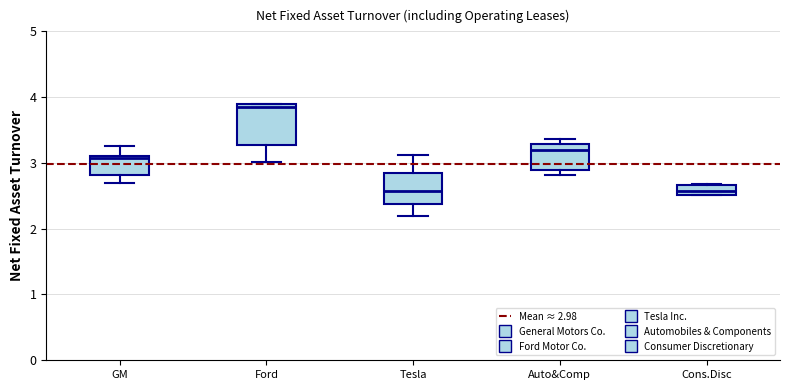

Reading left to right, transcribe this box plot: for each box, give where its median line is, the range the box spans, and where its two whiskers end, as read against the y-axis. The values are not printed on the chart, so give them approximately, as read against the axis.

GM: median 3.1 (just below the box's upper edge), box 2.8 to 3.1, whiskers 2.7 to 3.3
Ford: median 3.9 (just below the box's upper edge), box 3.3 to 3.9, whiskers 3.0 to 3.9
Tesla: median 2.6, box 2.4 to 2.9, whiskers 2.2 to 3.1
Auto&Comp: median 3.2, box 2.9 to 3.3, whiskers 2.8 to 3.4
Cons.Disc: median 2.6, box 2.5 to 2.7, whiskers 2.5 to 2.7